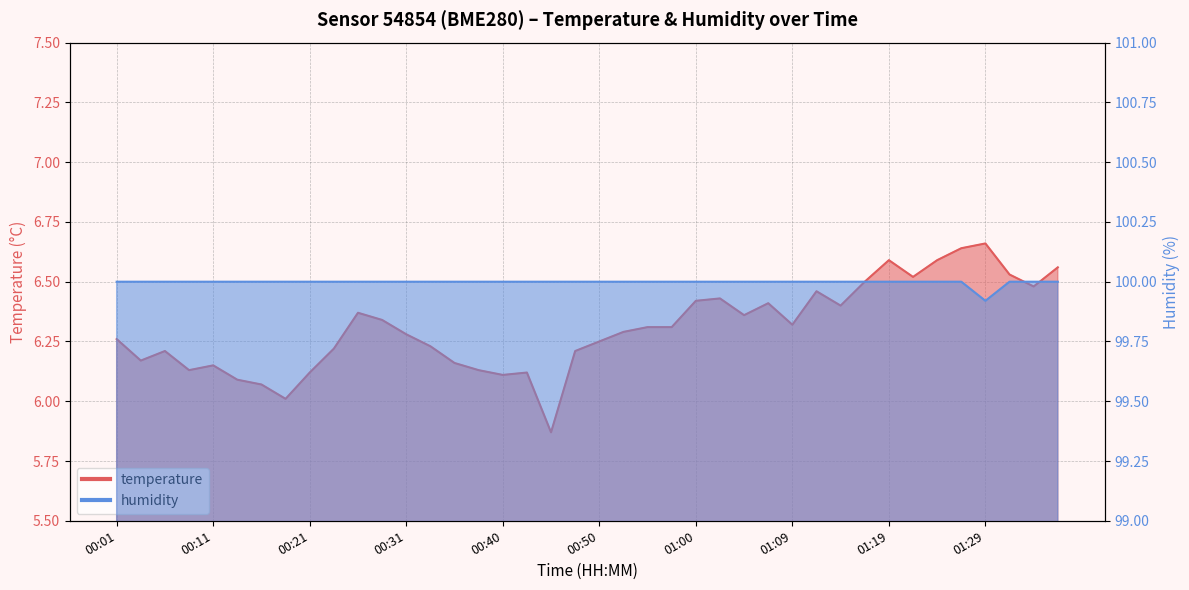

At how many categories does at least one series exceed 60?

40